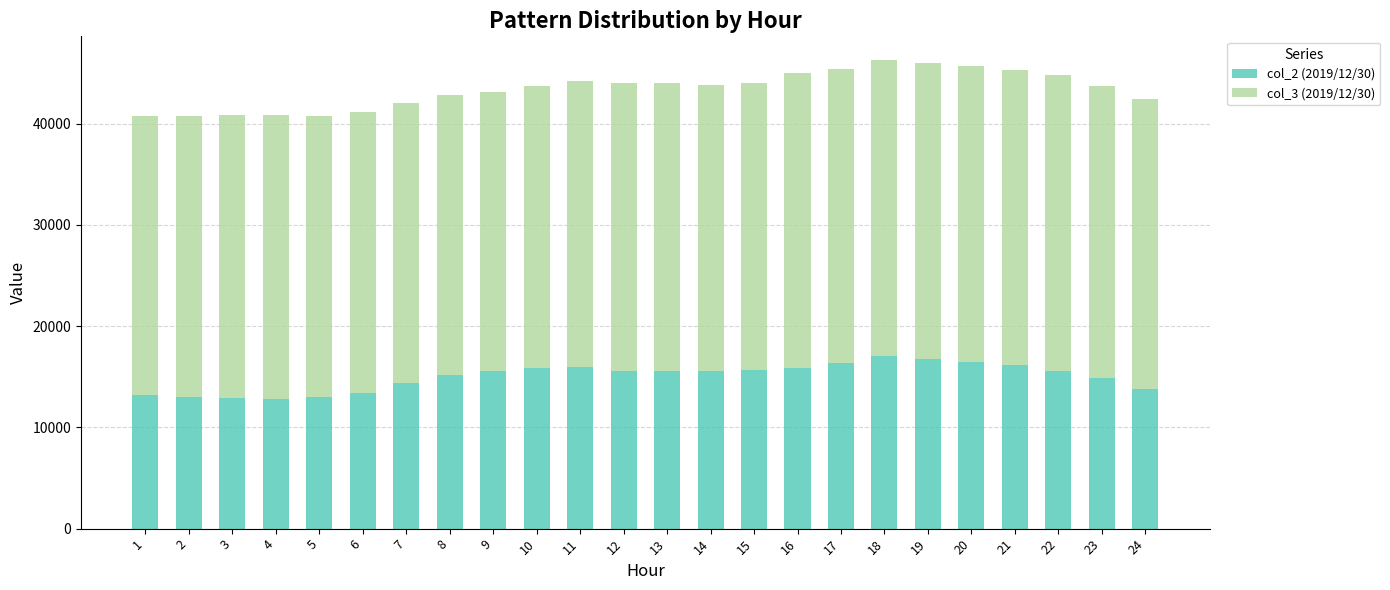

What is the difference between the col_2 (2019/12/30) values at 7 and 20?

2161